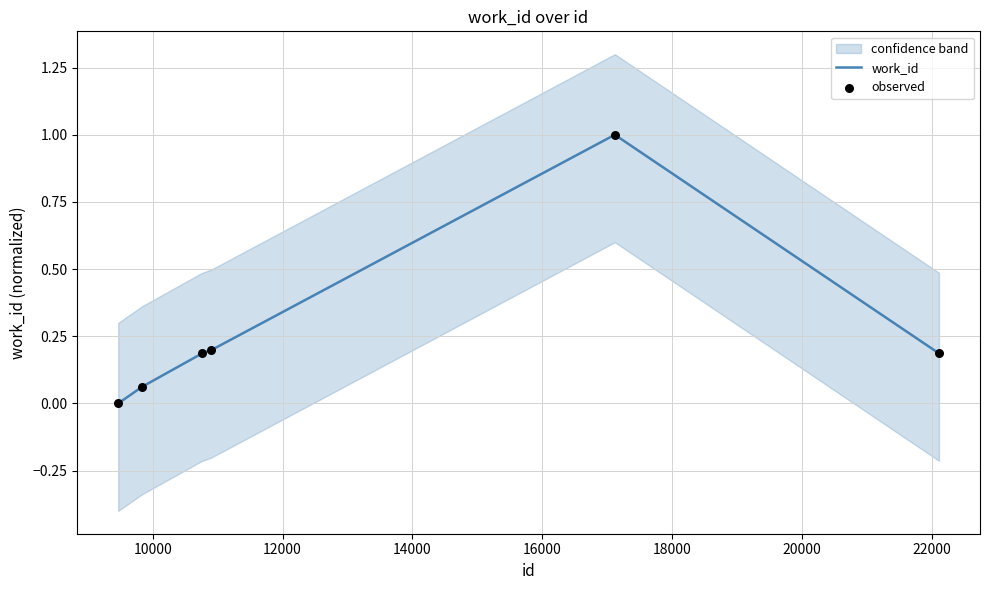

What is the total value across all series at 10000?

0.1